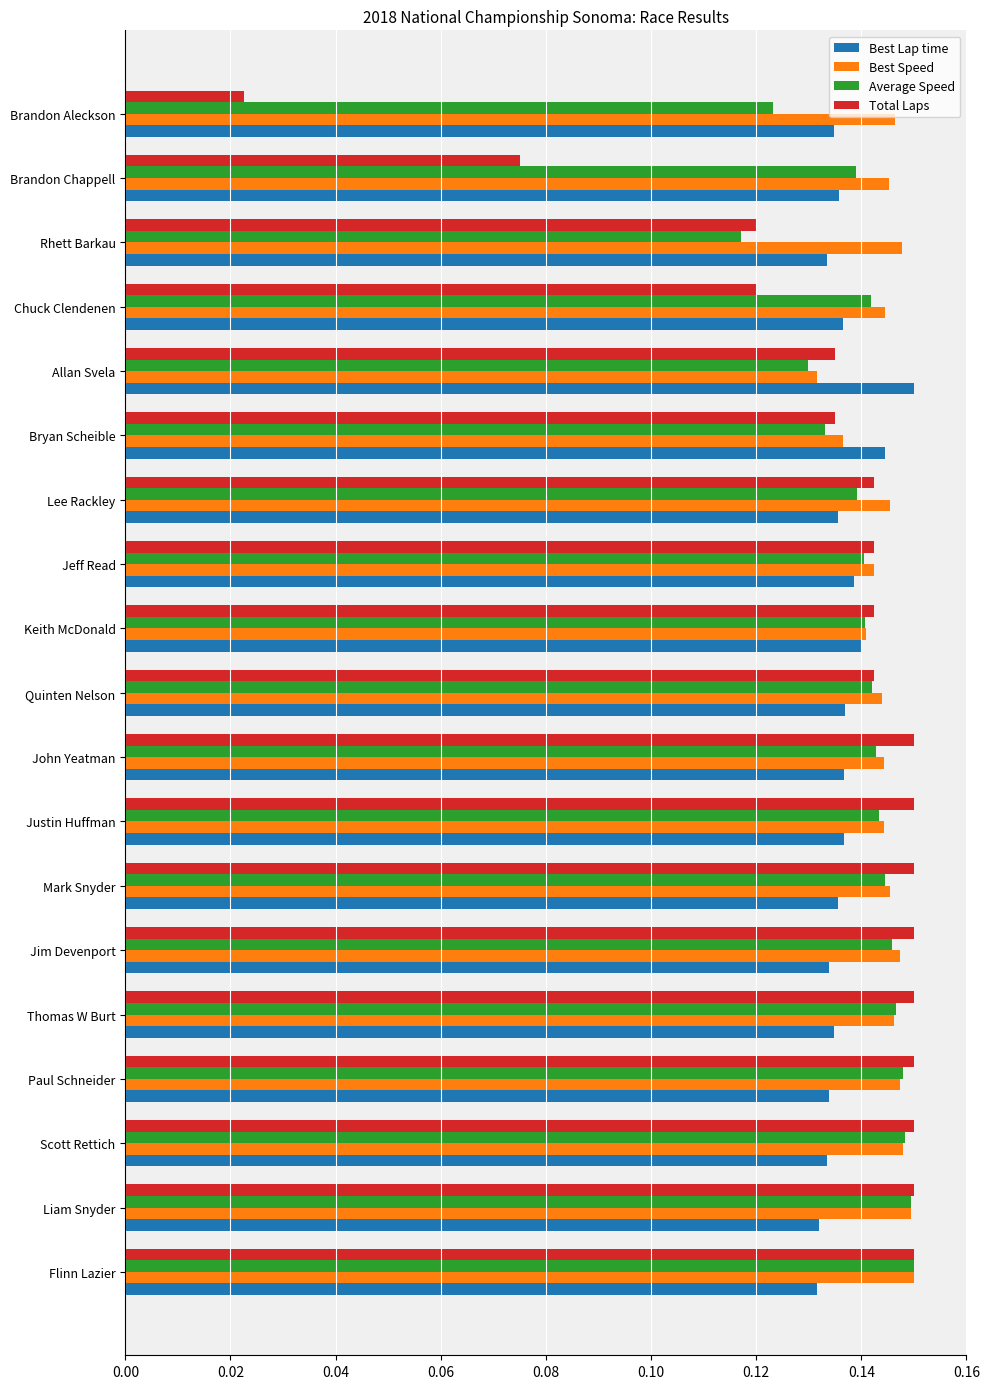

At how many categories does at least one series exceed 0?

19